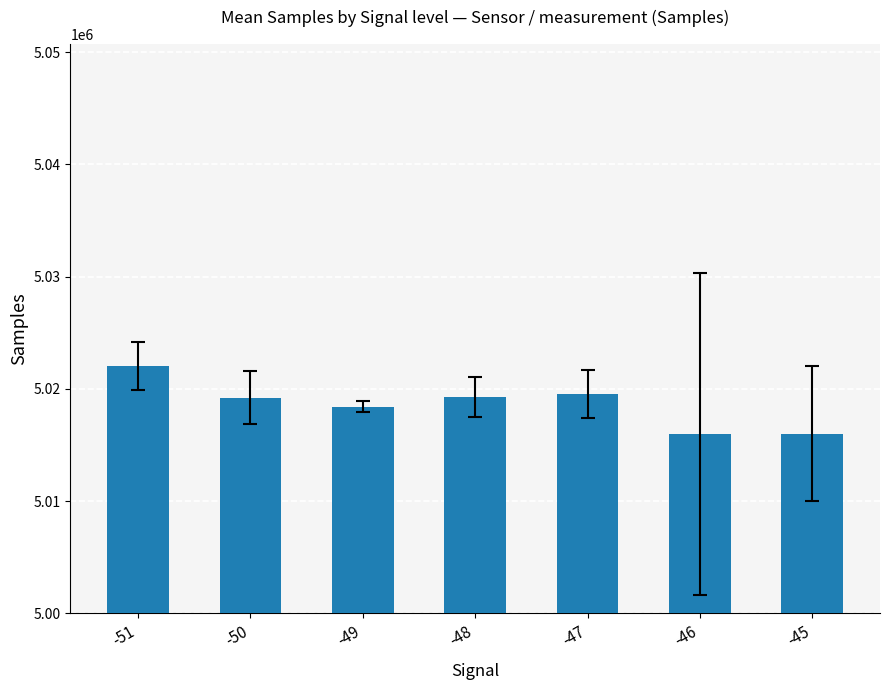

What is the sum of all values?

35130508.6